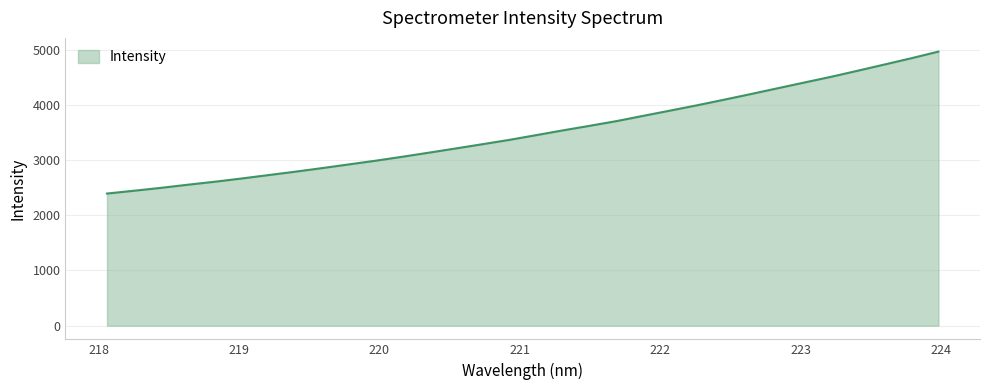

What is the smallest value displayed?

2394.8